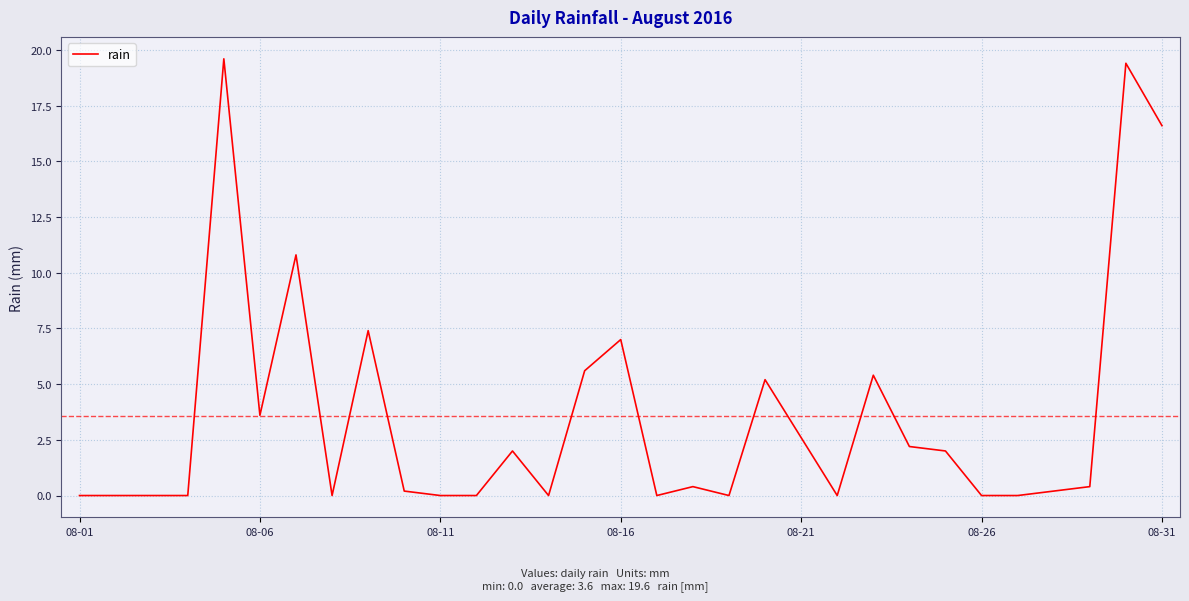

What is the greatest value displayed?

19.6